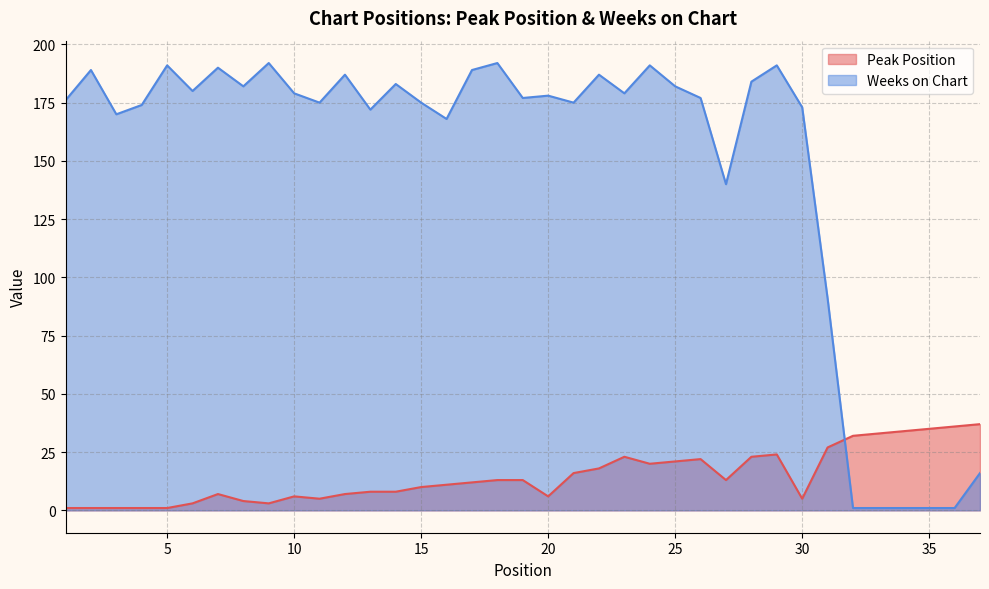

What is the sum of the Peak Position values at 35 and 23?

58